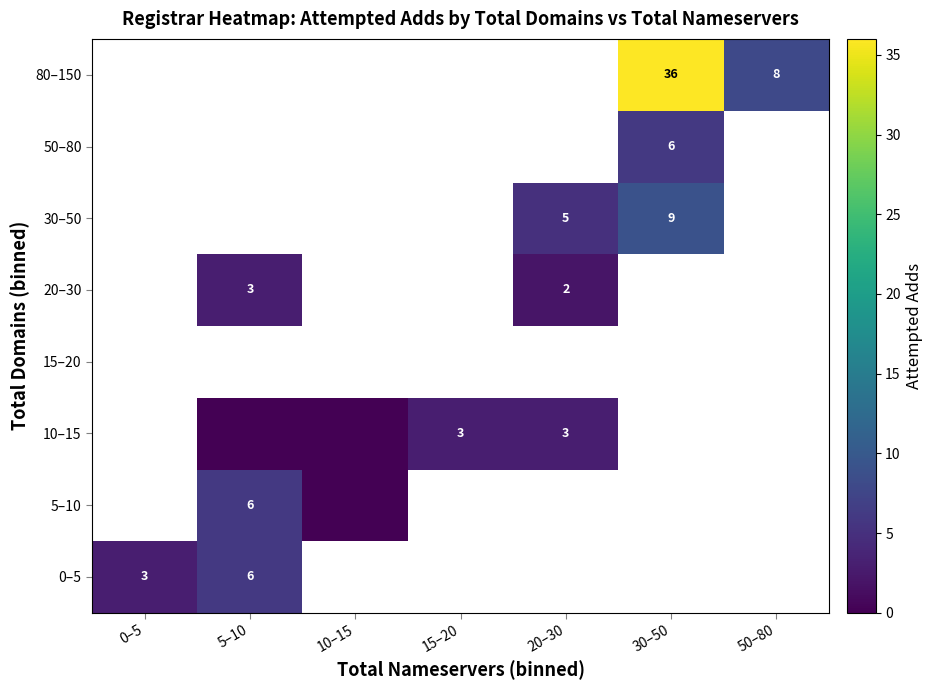

How many positive values does the 30–50 series have?

2